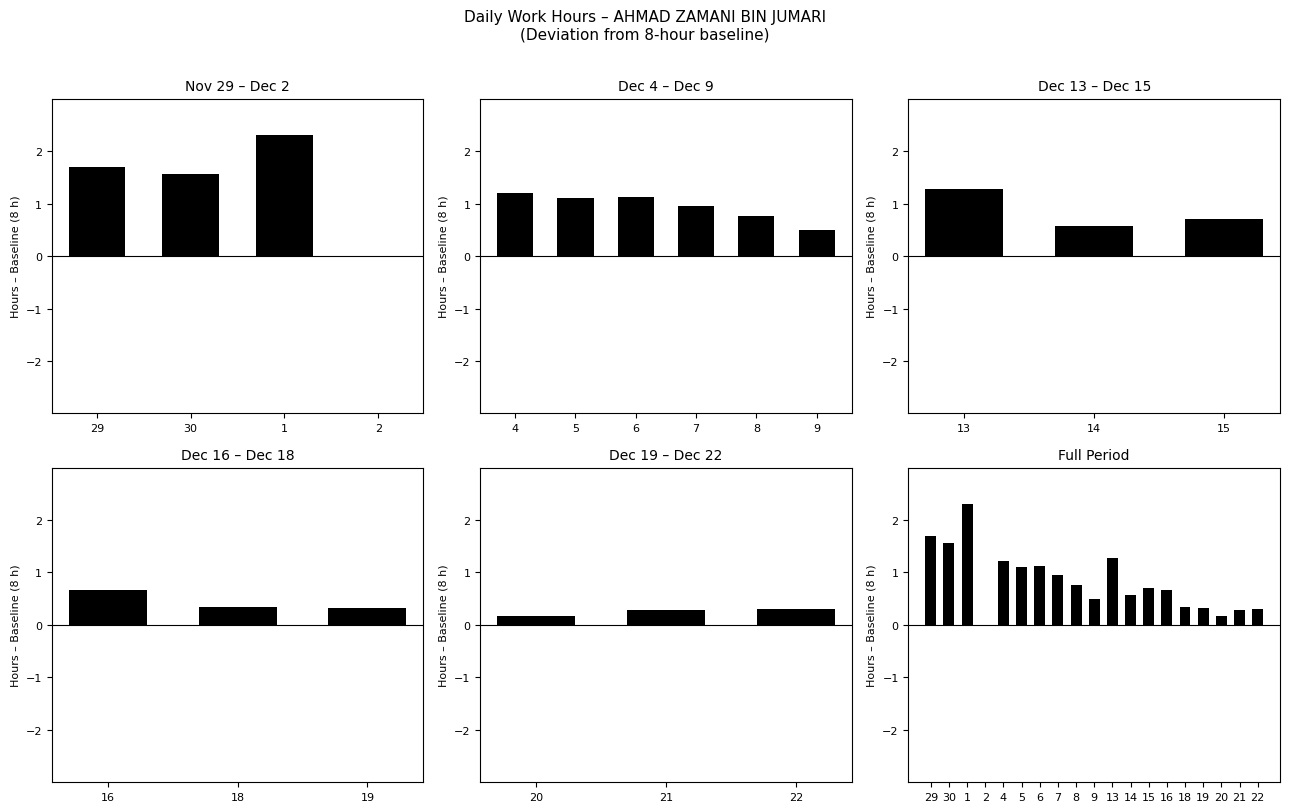

The value at 8 is 0.3. True or false?

False